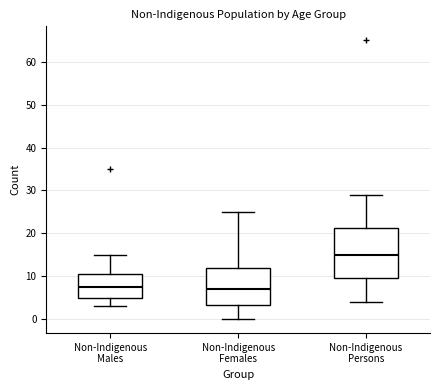

Where does the median line of the box for Non-Indigenous Persons sit on the y-axis? The values are not printed on the chart, so give them approximately, as read against the axis.

15